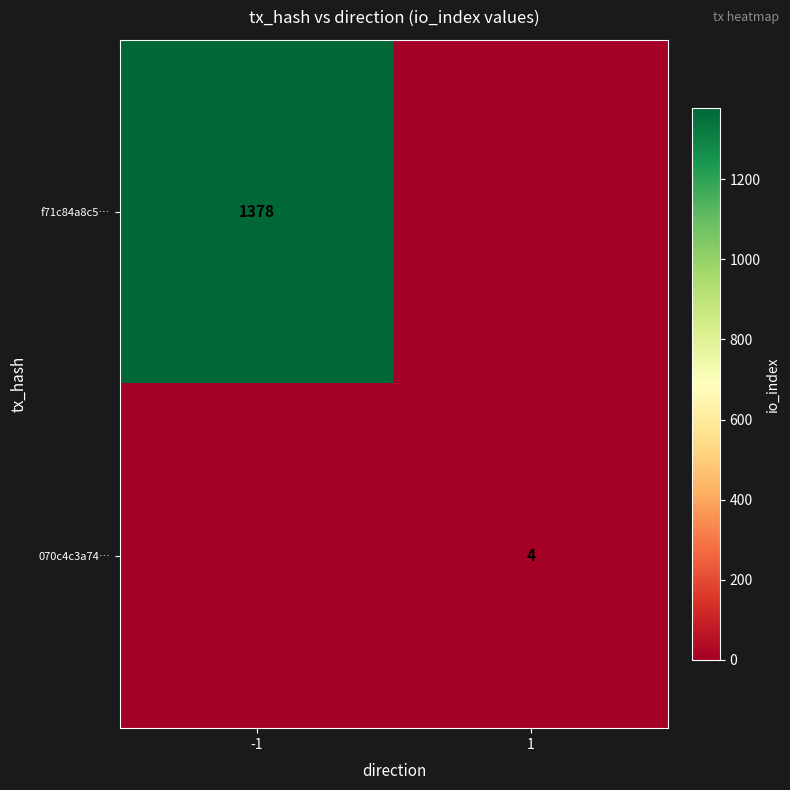

Between 1 and -1, which is larger?

-1